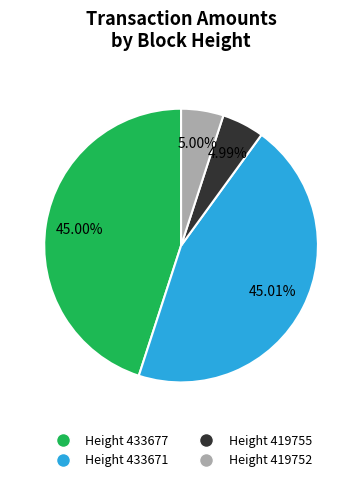

Is the sum of Height 419755 and Height 419752 greater than half?

No